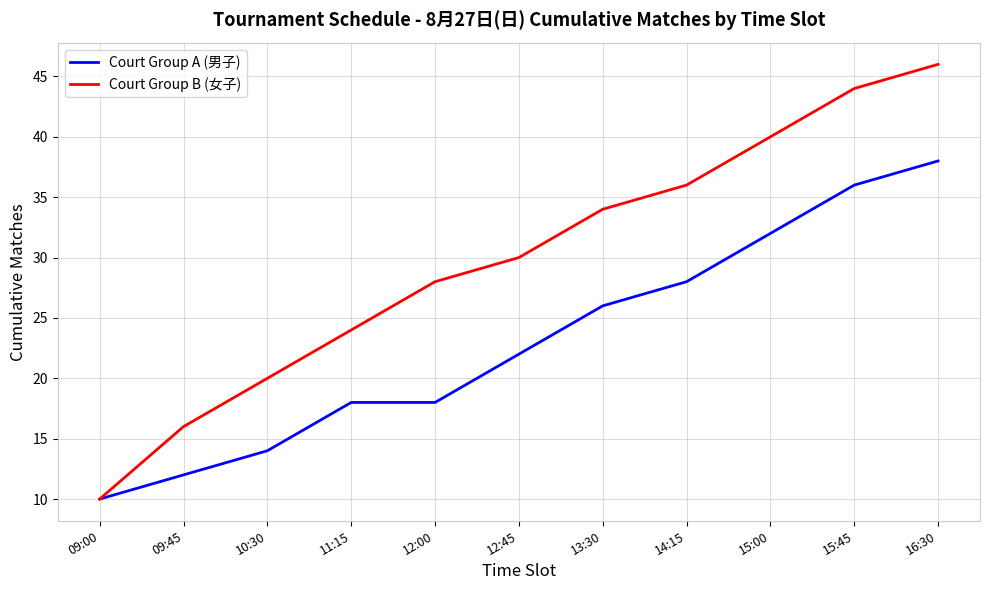

What position from the right is 11:15?

8